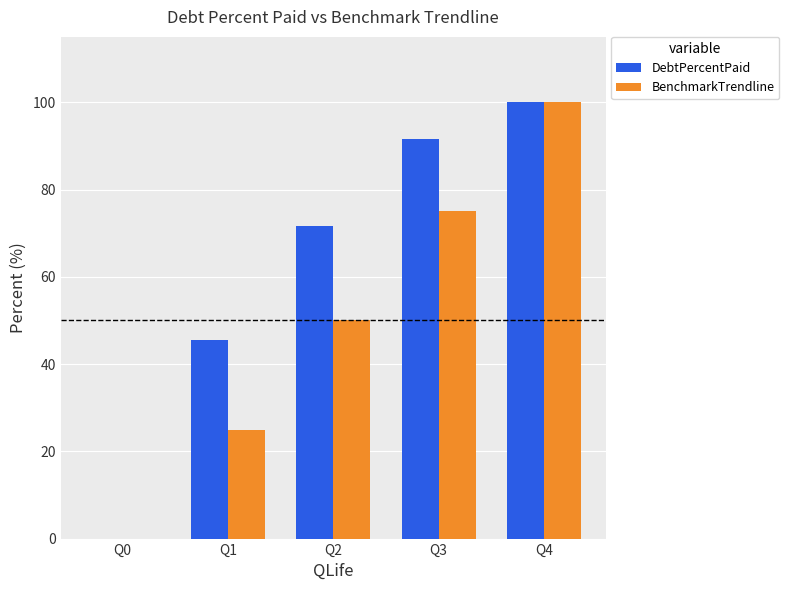

How many positive values does the BenchmarkTrendline series have?

4